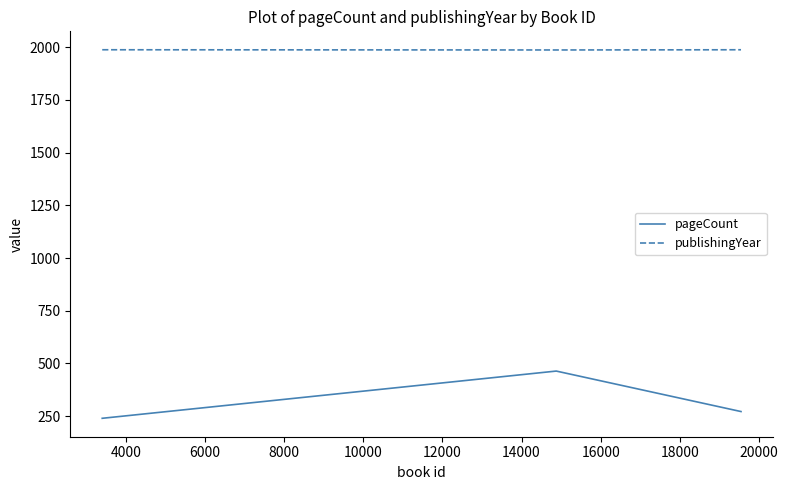

Which series has the largest range (max minus min)?

pageCount